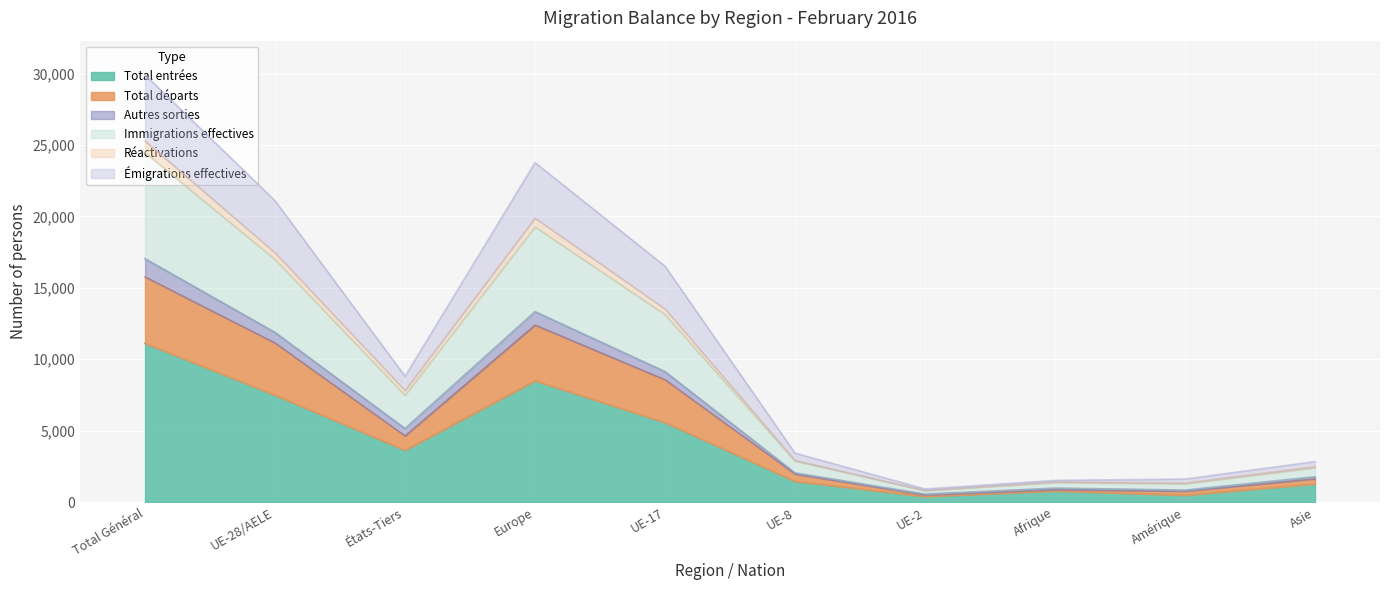

How many categories are shown in the chart?

10